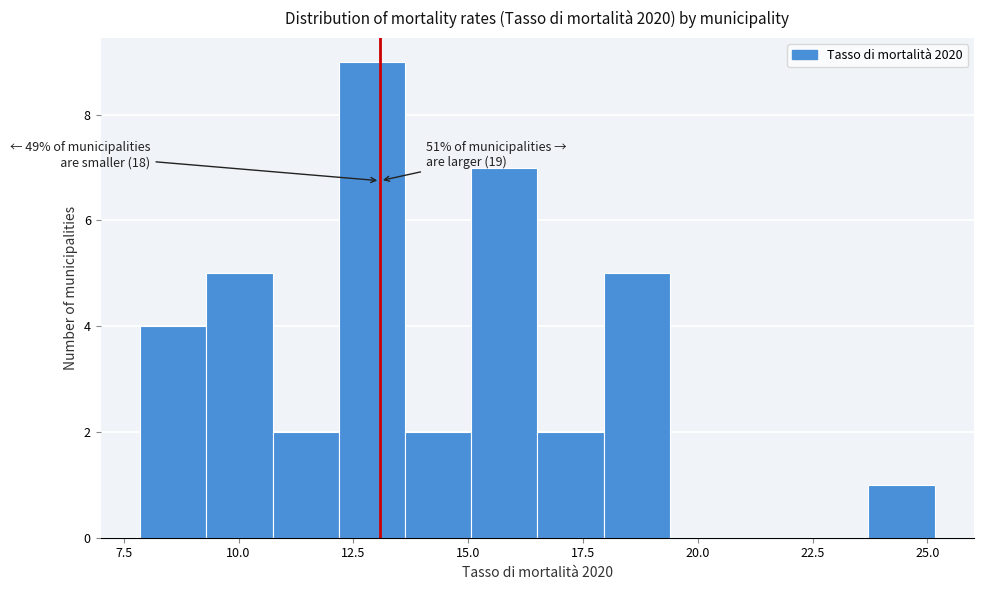

Read against the x-axis, roughly where is the centre of the tallest bar?

13.0